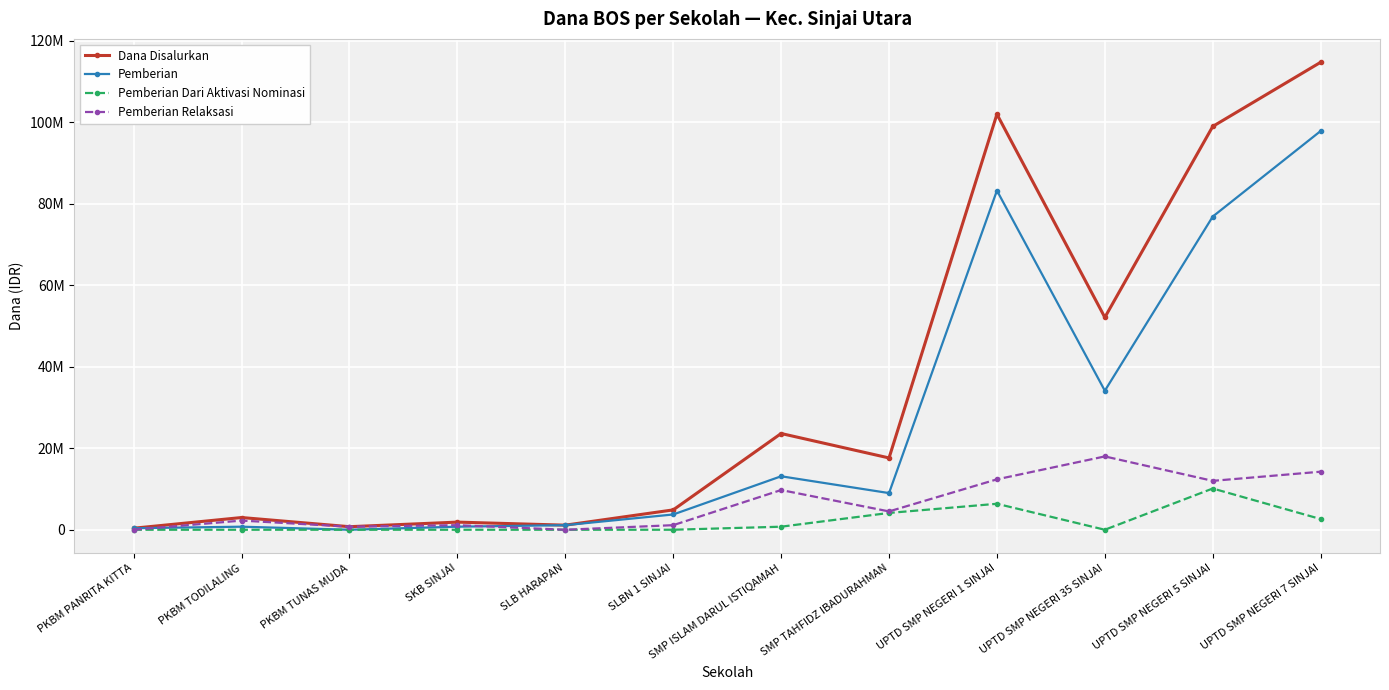

Does the chart display data point markers on the line(s)?

Yes